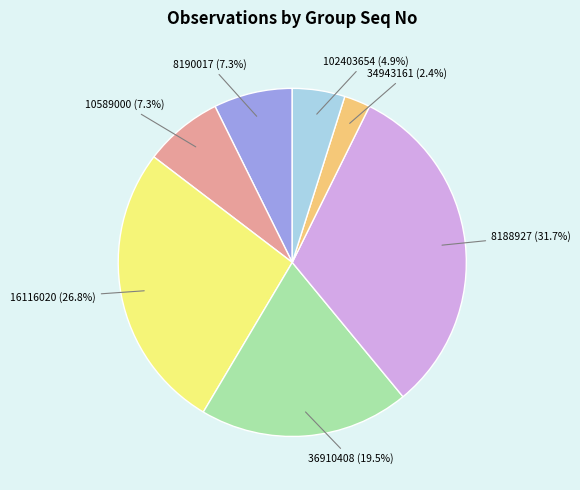

What portion of the pie excludes 102403654 (4.9%)?

95.1%